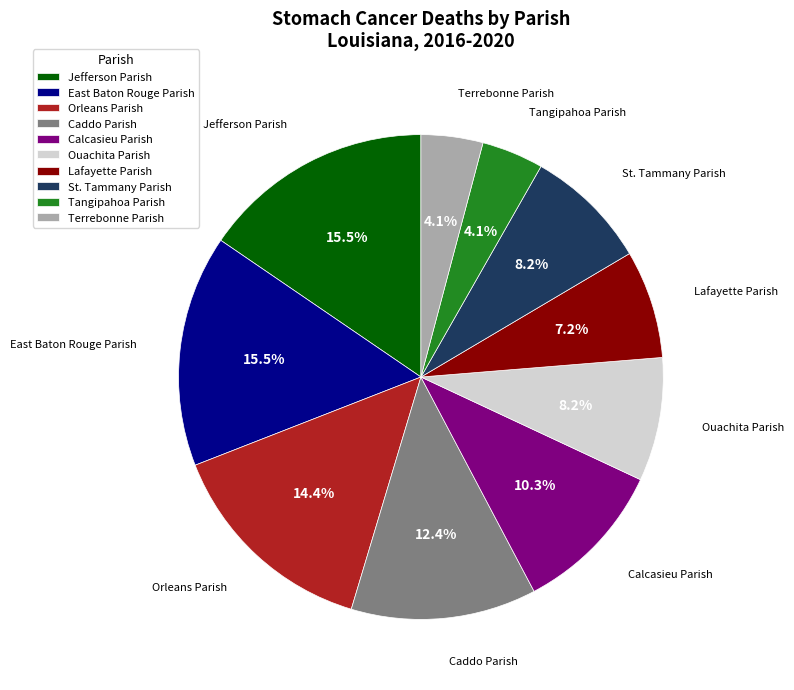

To the nearest percent, what percentage of the pie is Calcasieu Parish?

10%